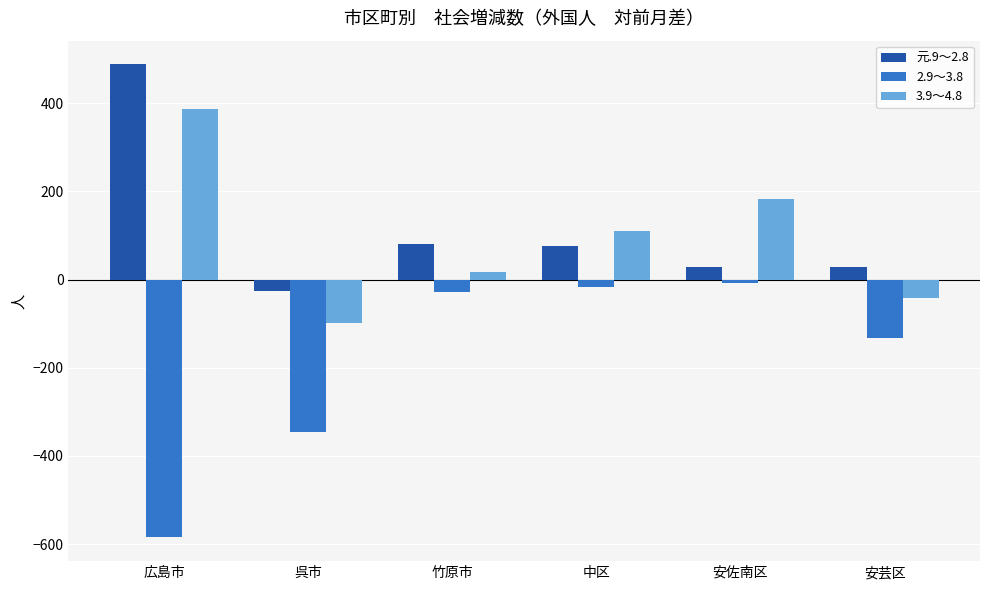

At which label is 2.9～3.8 closest to -297?

呉市